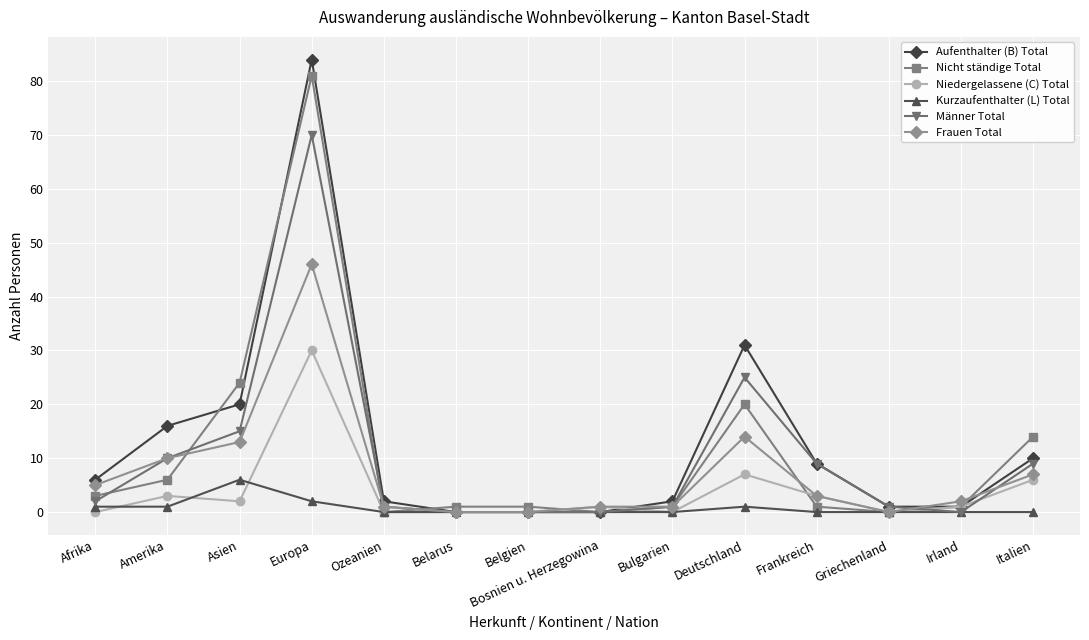

True or false: Männer Total has more than 1 points higher than both neighbors.

True